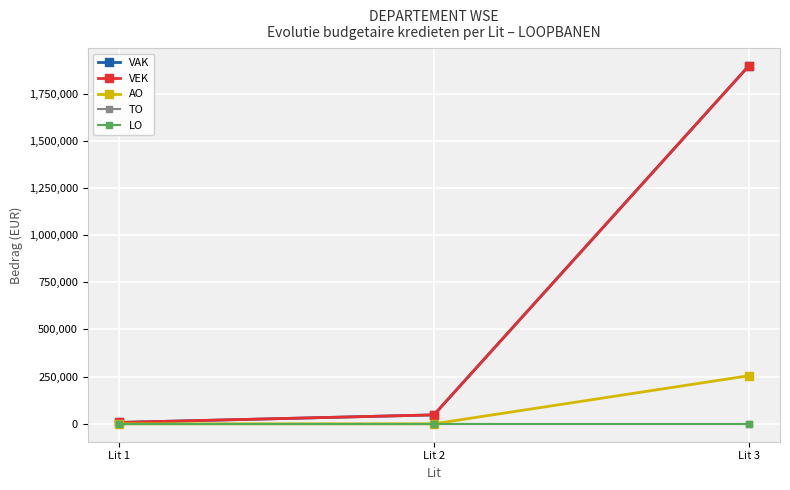

Is this an area chart (filled region under the line)?

No